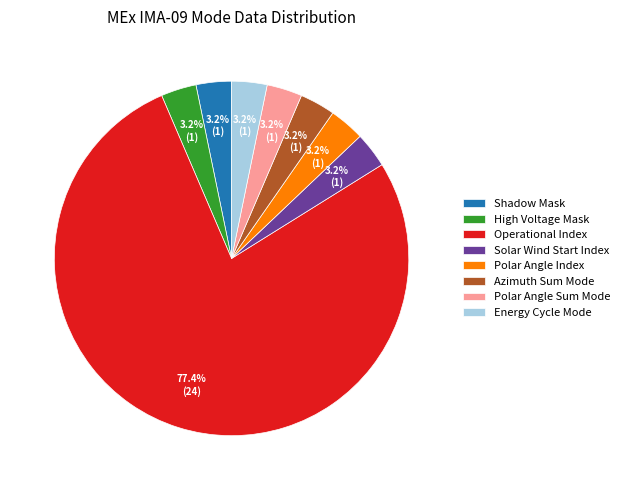

Which category has the biggest portion of the pie?

Operational Index